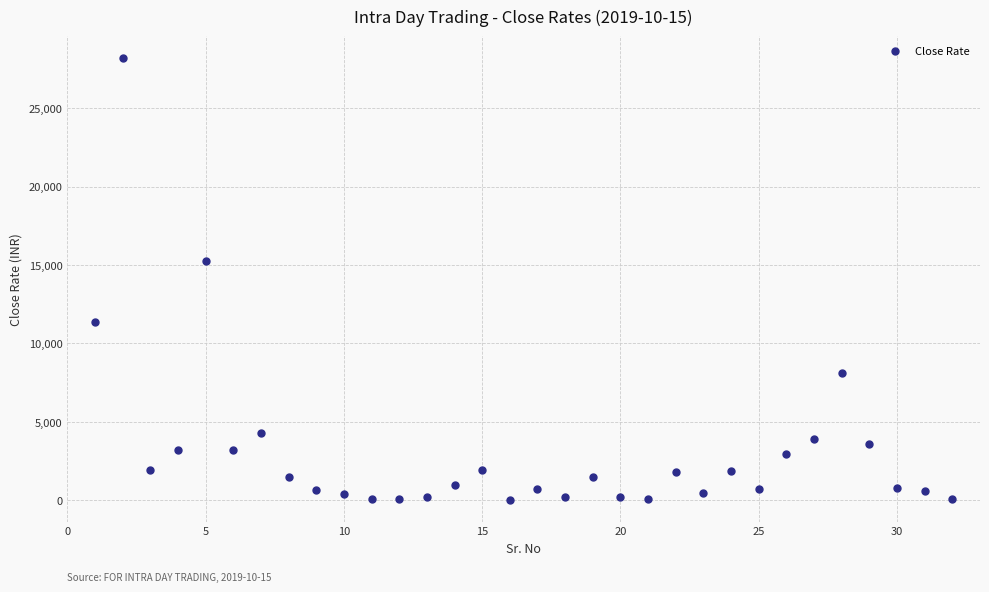

What Y value in the scatter plot is closest to 14103?

15277.8